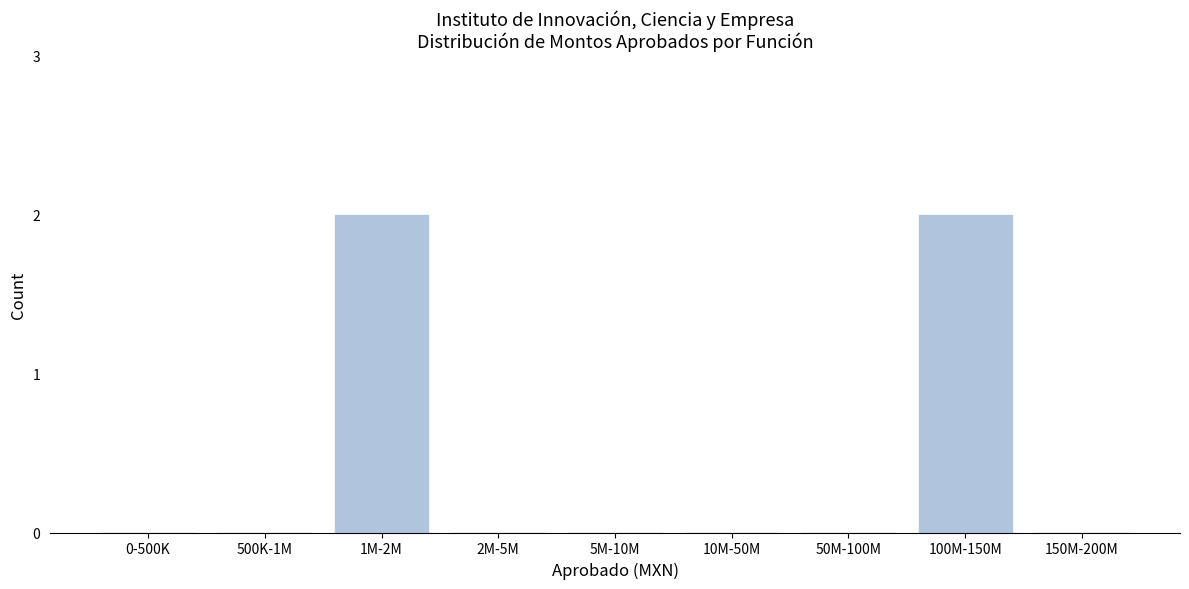

Reading left to right, transcribe all the data shown in this chart.

0-500K=0	500K-1M=0	1M-2M=2	2M-5M=0	5M-10M=0	10M-50M=0	50M-100M=0	100M-150M=2	150M-200M=0